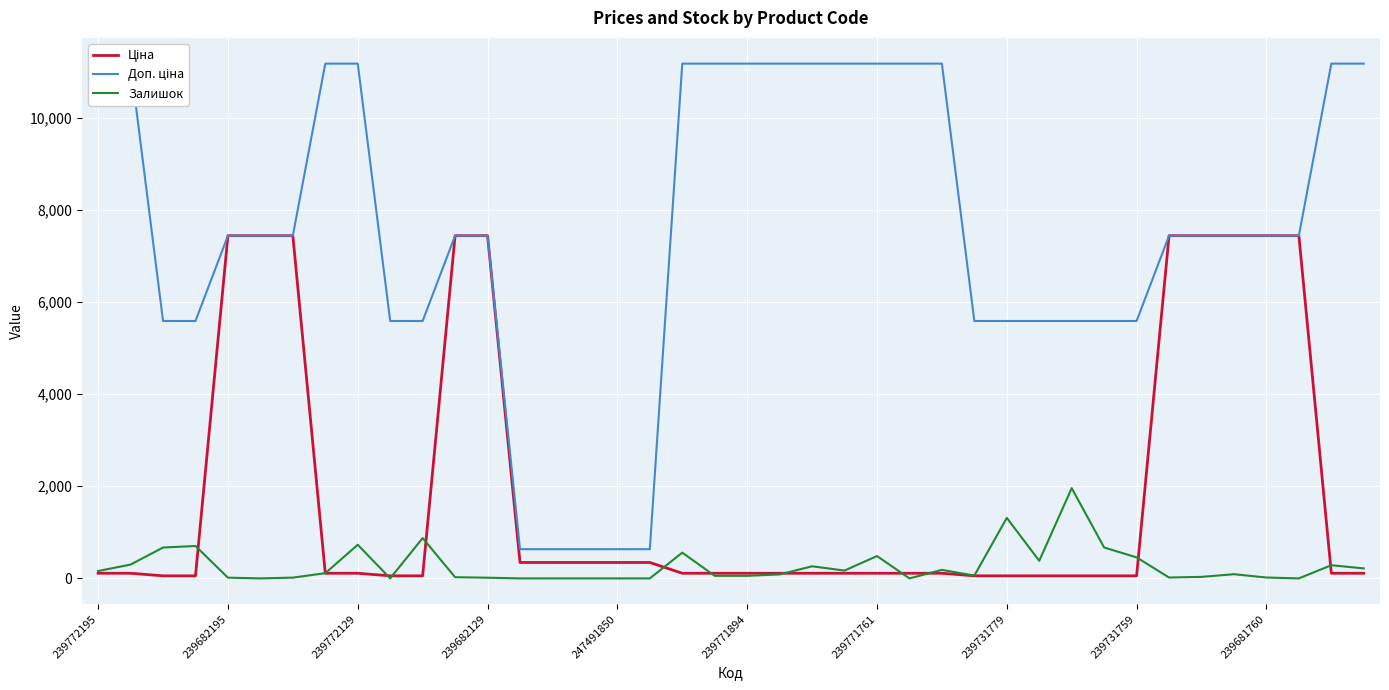

What is the highest value of the Залишок series?

1958.0